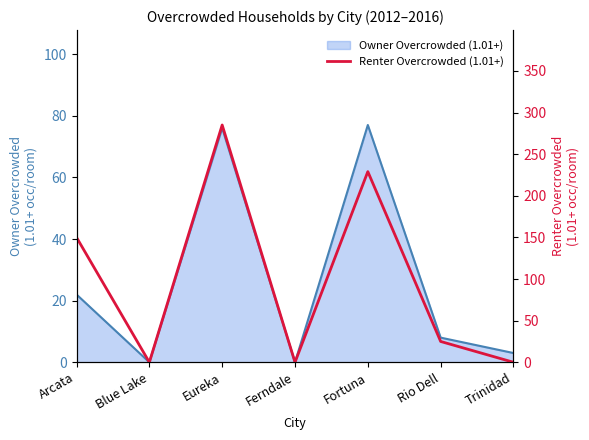

At which category does the data reach its first local peak?

Eureka